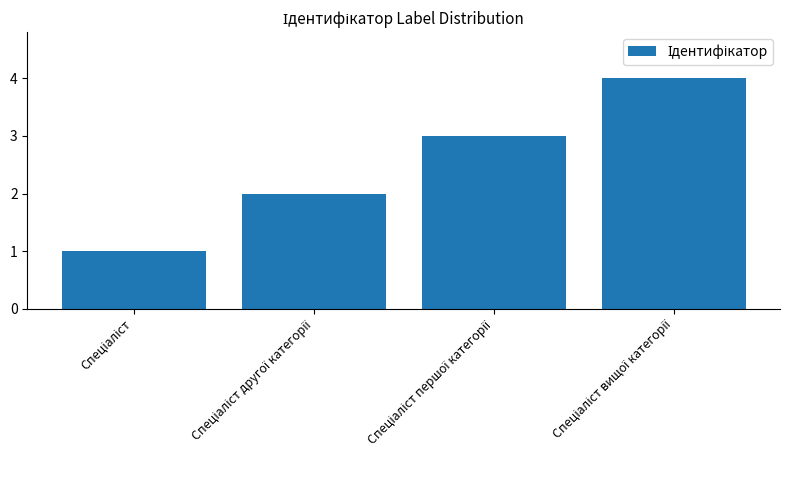

What is the sum of all values?

10